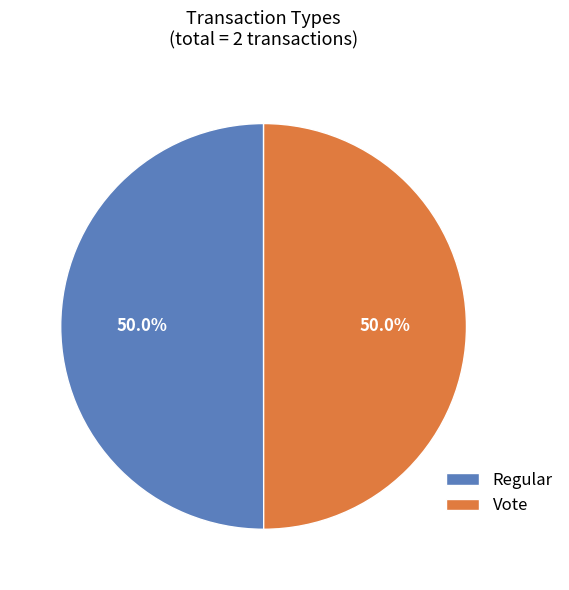

To the nearest percent, what portion does Regular represent?

50%